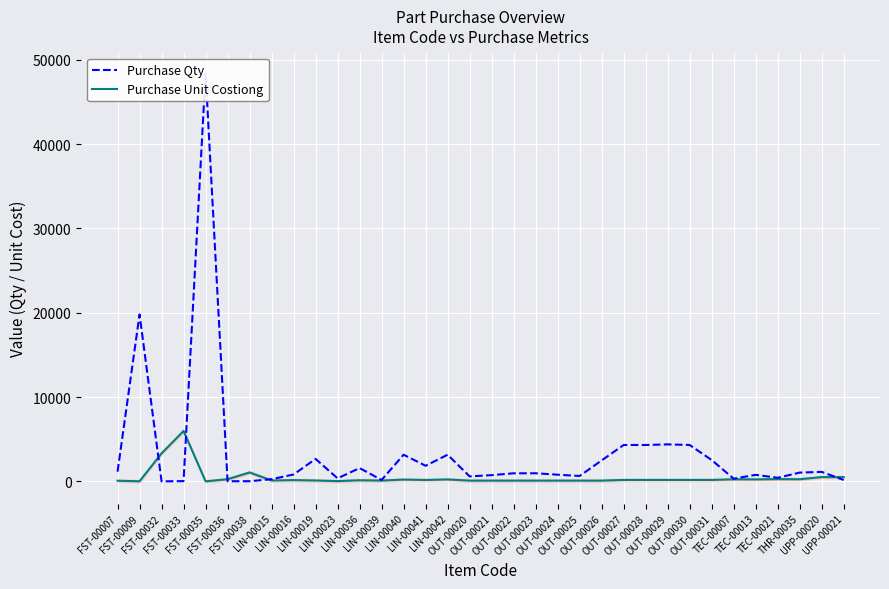

What is the minimum value shown in the chart?

2.2